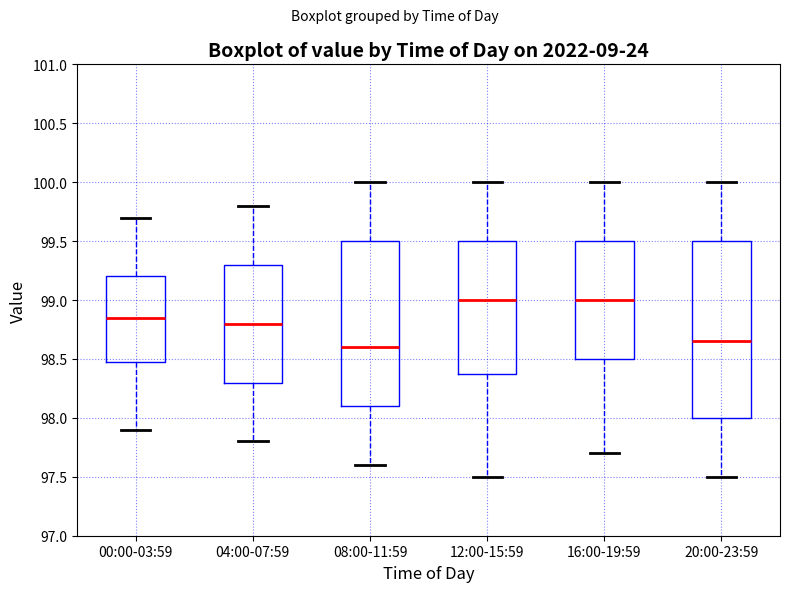

Reading left to right, read every box against the y-axis: the position of its median line, the range the box covers, and the ends of its whiskers. The values are not printed on the chart, so give them approximately, as read against the axis.

00:00-03:59: median 98.85, box 98.50 to 99.20, whiskers 97.90 to 99.70
04:00-07:59: median 98.80, box 98.30 to 99.30, whiskers 97.80 to 99.80
08:00-11:59: median 98.60, box 98.10 to 99.50, whiskers 97.60 to 100.00
12:00-15:59: median 99.00, box 98.40 to 99.50, whiskers 97.50 to 100.00
16:00-19:59: median 99.00, box 98.50 to 99.50, whiskers 97.70 to 100.00
20:00-23:59: median 98.65, box 98.00 to 99.50, whiskers 97.50 to 100.00